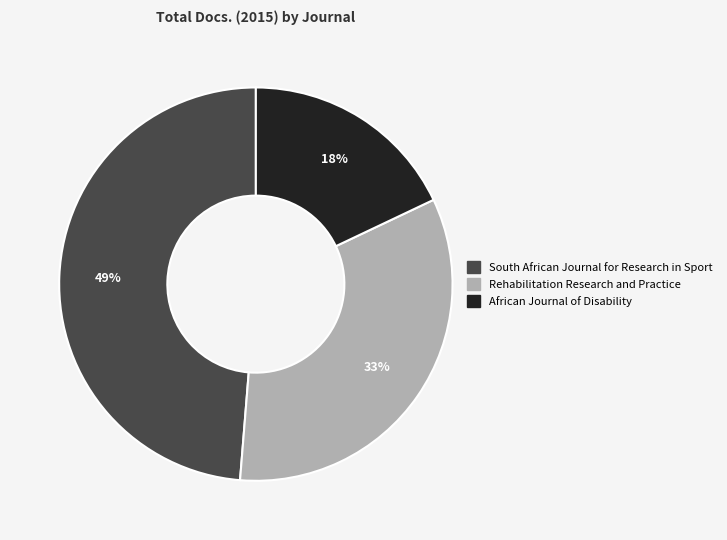

Does Rehabilitation Research and Practice represent more than half of the total?

No